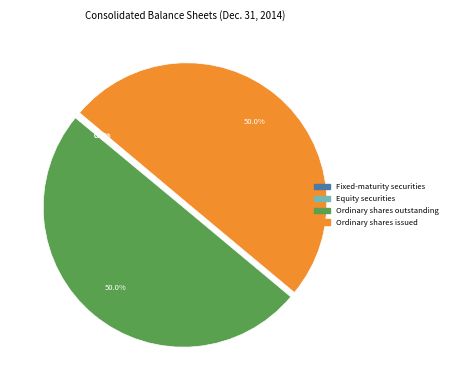

What is the total percentage of Ordinary shares issued and Ordinary shares outstanding?

99.9%